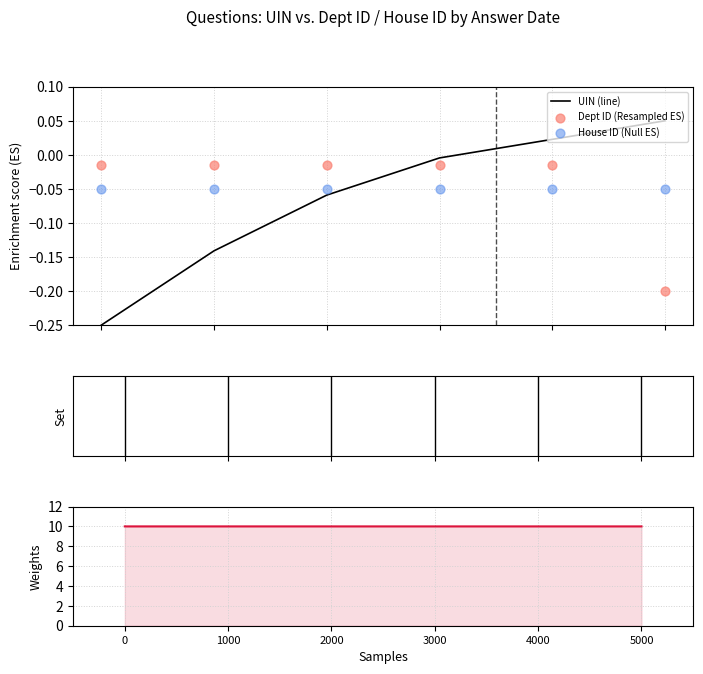

Which series has the largest Y range (max minus min)?

UIN (line)